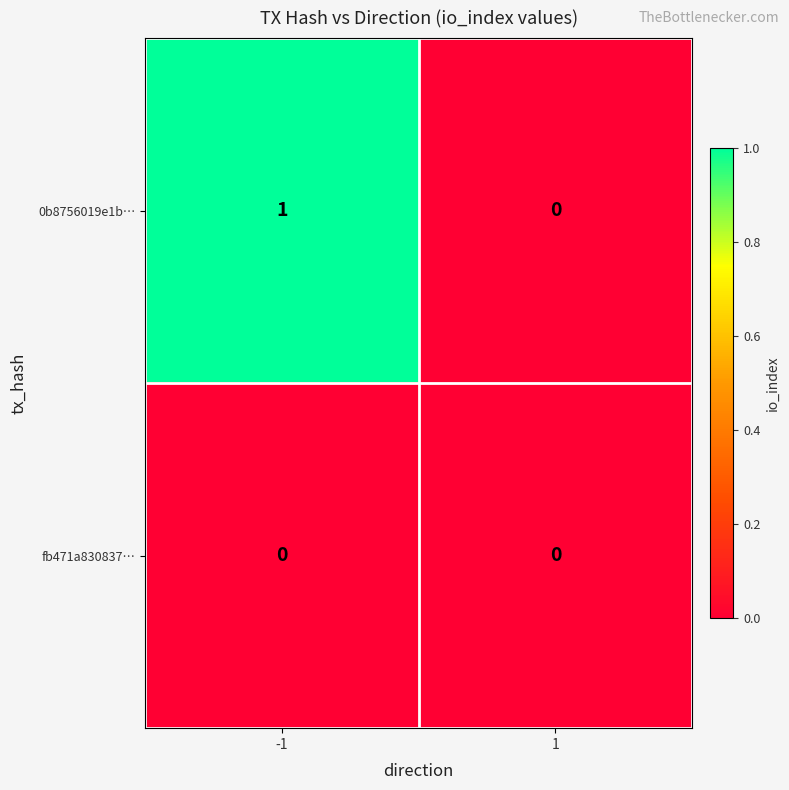

Is the value of 0b8756019e1b… at -1 greater than the value of fb471a830837… at -1?

Yes